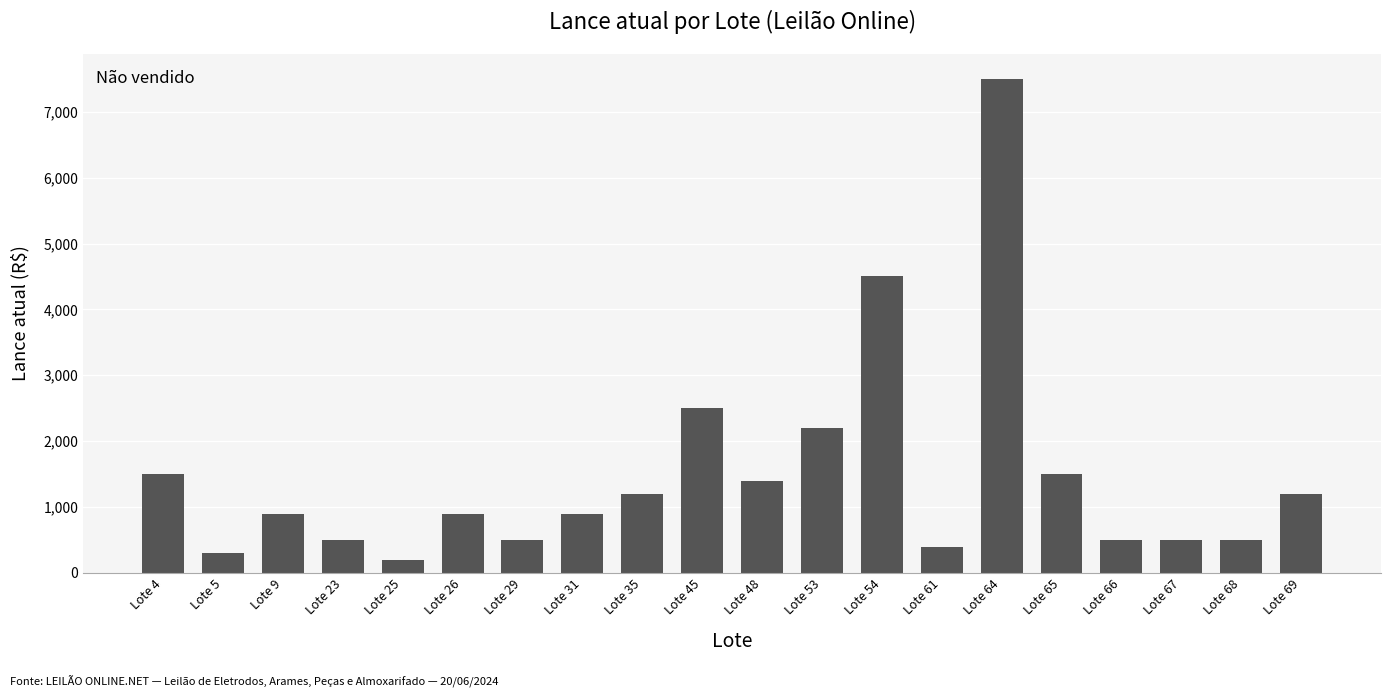

What is the maximum value shown in the chart?

7500